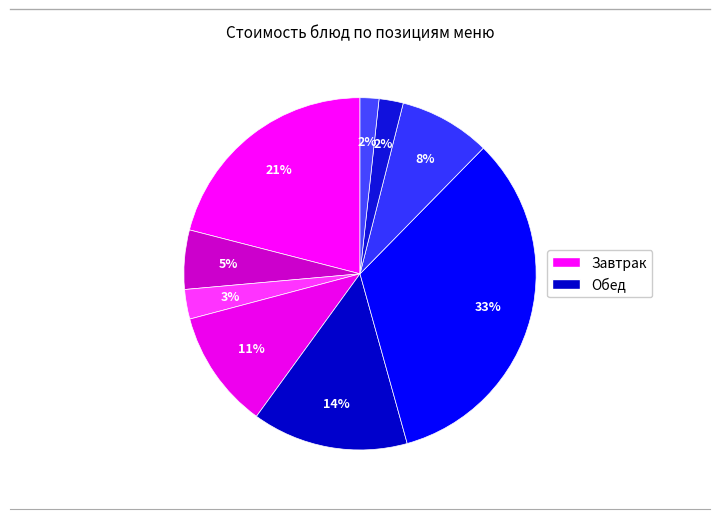

Rank the categories by value from highest to lowest.

Котлета домашняя, Каша рисовая молочная, Щи из свежей капусты, Печенье Школьная шпаргалочка, Каша гречневая, Кофейный напиток, Хлеб пшеничный, Хлеб ржаной, Чай с сахаром